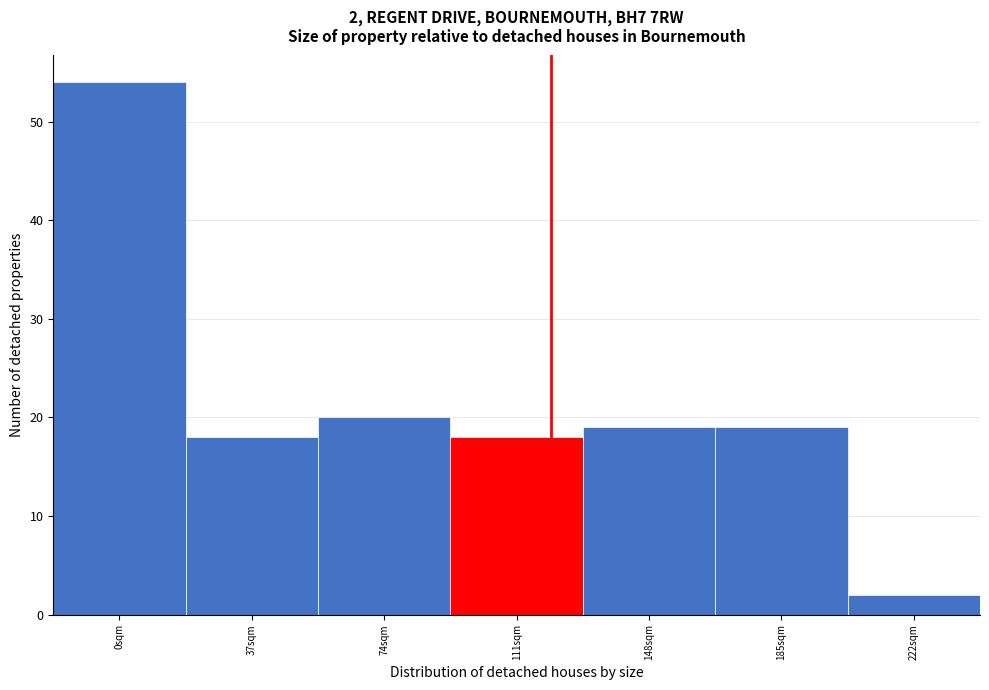

Reading left to right, list all the values displayed in this chart.

0sqm=54	37sqm=18	74sqm=20	111sqm=18	148sqm=19	185sqm=19	222sqm=2